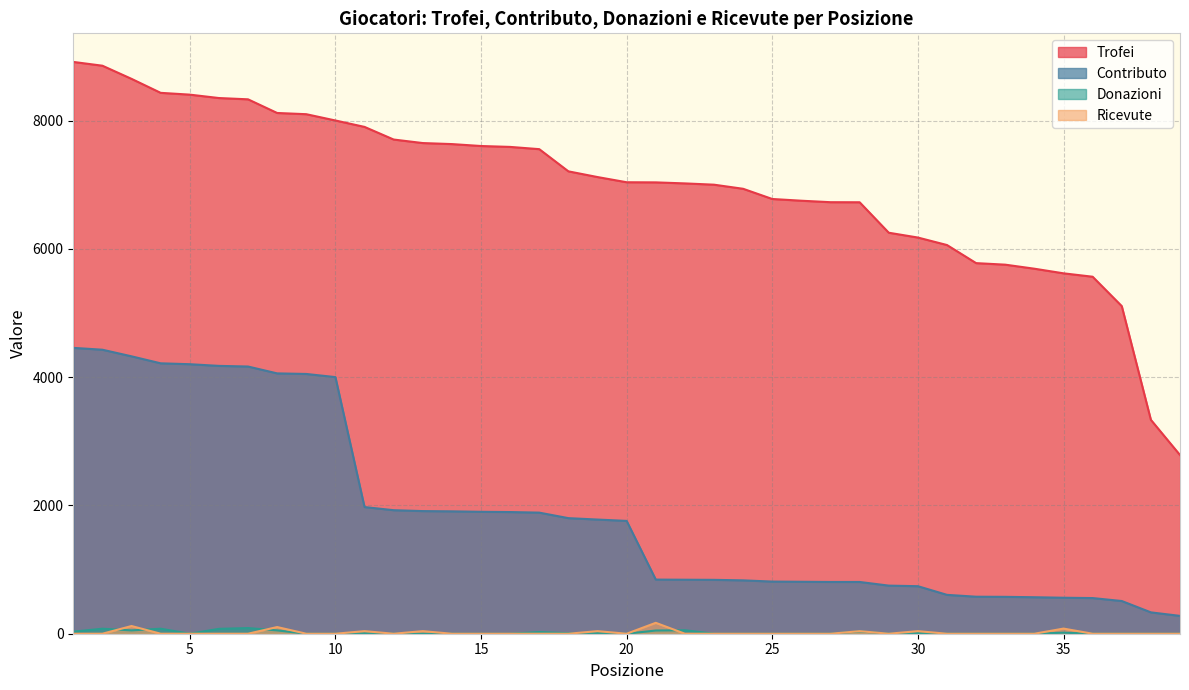

Reading left to right, extract all data points from this chart.

Trofei: 1=8915	2=8856	3=8651	4=8433	5=8405	6=8352	7=8332	8=8119	9=8100	10=8002	11=7902	12=7705	13=7650	14=7634	15=7604	16=7590	17=7555	18=7209	19=7120	20=7039	21=7037	22=7021	23=7001	24=6937	25=6778	26=6751	27=6728	28=6727	29=6252	30=6177	31=6060	32=5778	33=5754	34=5691	35=5619	36=5566	37=5108	38=3335	39=2786
Contributo: 1=4457	2=4428	3=4325	4=4216	5=4202	6=4176	7=4166	8=4059	9=4050	10=4001	11=1975	12=1926	13=1912	14=1908	15=1901	16=1897	17=1888	18=1802	19=1780	20=1759	21=844	22=842	23=840	24=832	25=813	26=810	27=807	28=807	29=750	30=741	31=606	32=577	33=575	34=569	35=561	36=556	37=510	38=333	39=278
Donazioni: 1=32	2=78	3=52	4=78	5=0	6=76	7=88	8=52	9=0	10=0	11=8	12=0	13=0	14=0	15=0	16=0	17=26	18=8	19=10	20=0	21=50	22=54	23=0	24=0	25=0	26=0	27=0	28=36	29=0	30=10	31=0	32=0	33=0	34=0	35=16	36=0	37=0	38=0	39=0
Ricevute: 1=0	2=0	3=120	4=0	5=0	6=0	7=0	8=104	9=0	10=0	11=40	12=0	13=40	14=0	15=0	16=0	17=0	18=0	19=40	20=0	21=170	22=0	23=0	24=0	25=0	26=0	27=0	28=40	29=0	30=40	31=0	32=0	33=0	34=0	35=80	36=0	37=0	38=0	39=0